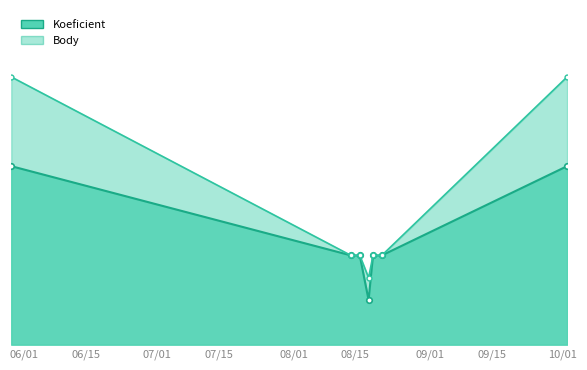

At which label does Koeficient reach its peak?

2021-05-29